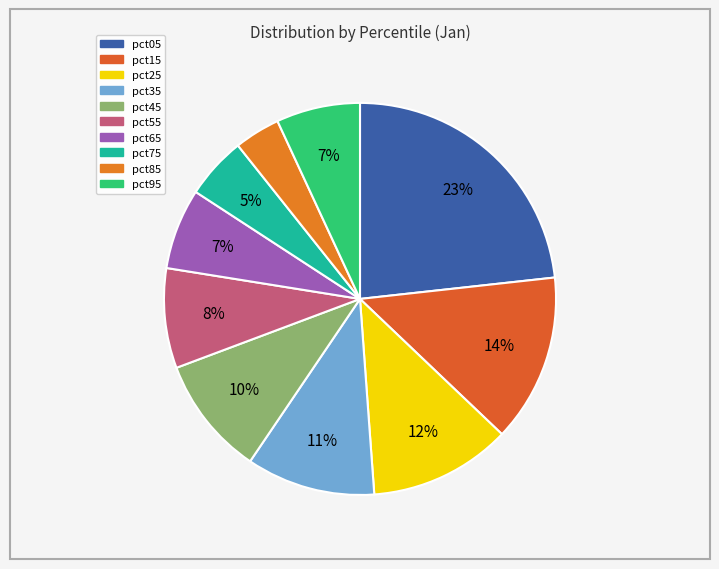

How many slices are in this pie chart?

10